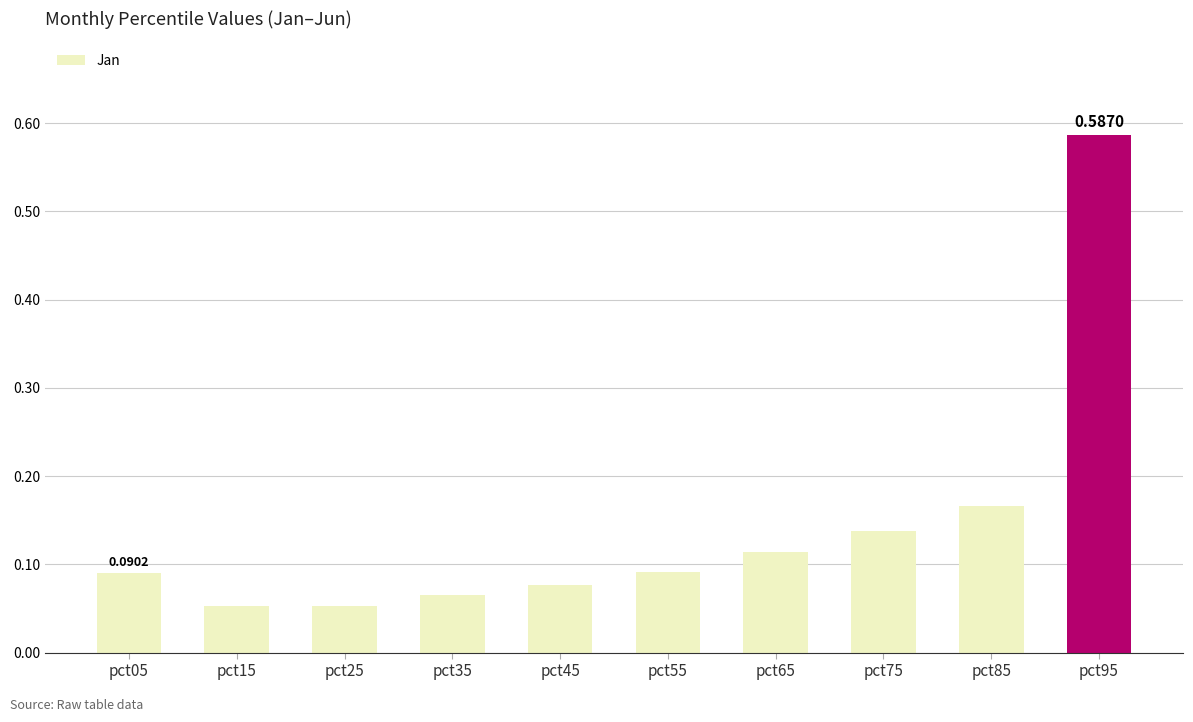

How many bars are there in total?

10